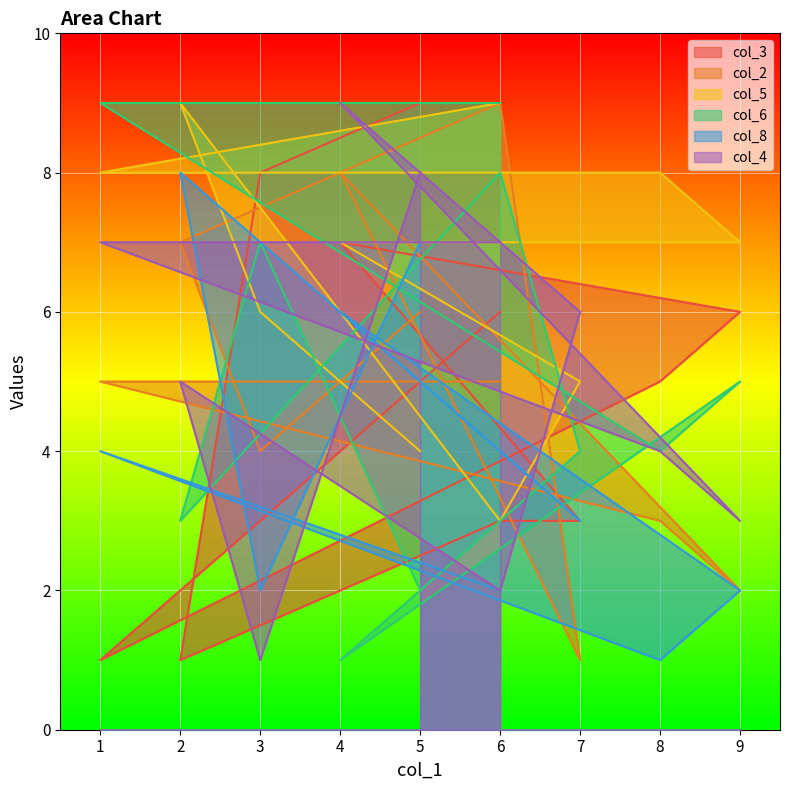

Which series changed the most between 6 and 6?

col_5